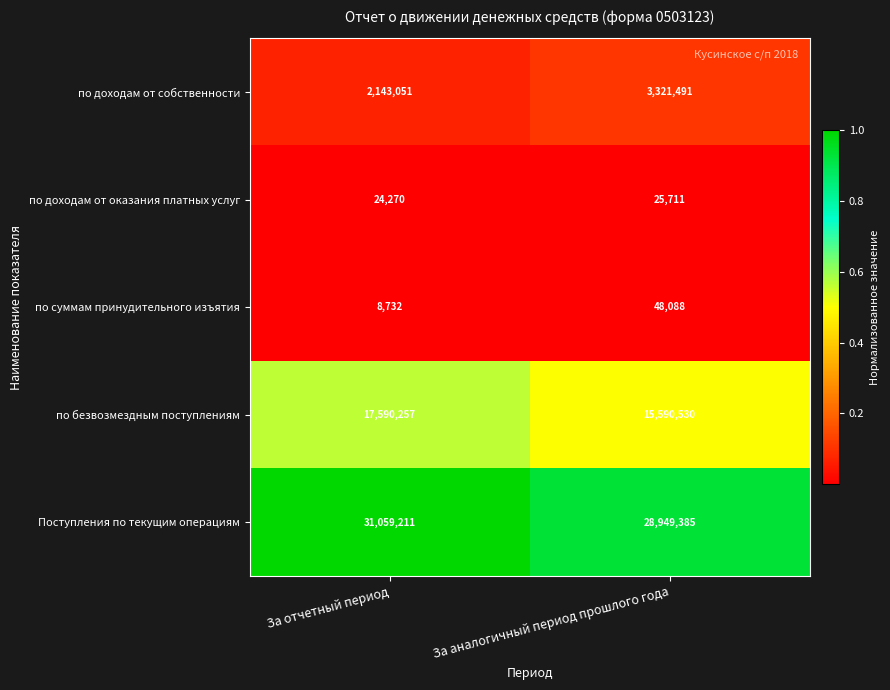

Rank the categories by по безвозмездным поступлениям value from highest to lowest.

За отчетный период, За аналогичный период прошлого года